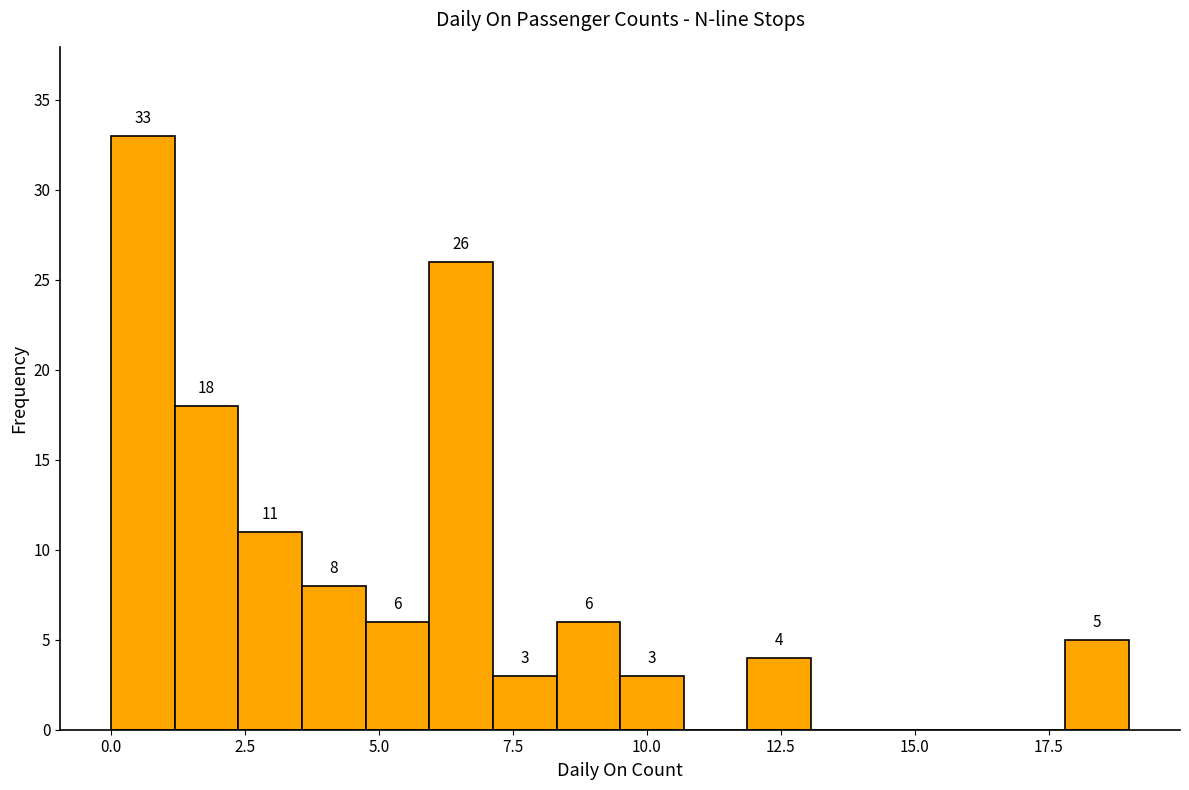

Around what value on the x-axis is the tallest bar? Give the approximate position of its centre, as read against the axis.

0.5